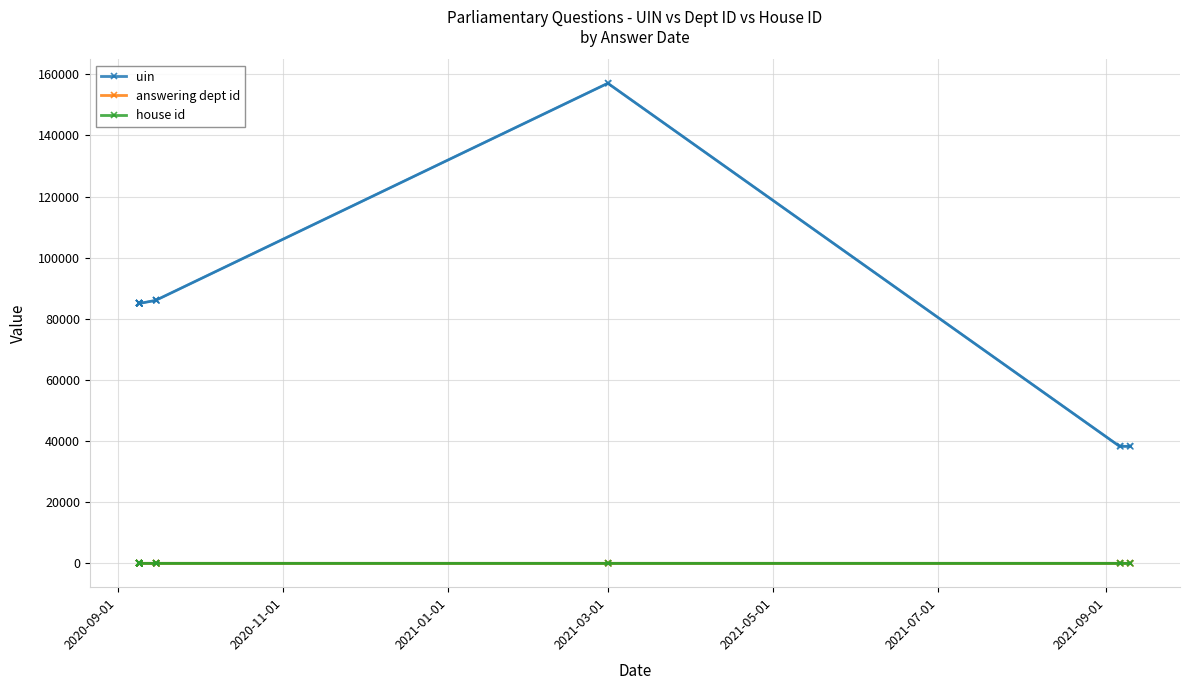

True or false: uin has more than 1 points higher than both neighbors.

False